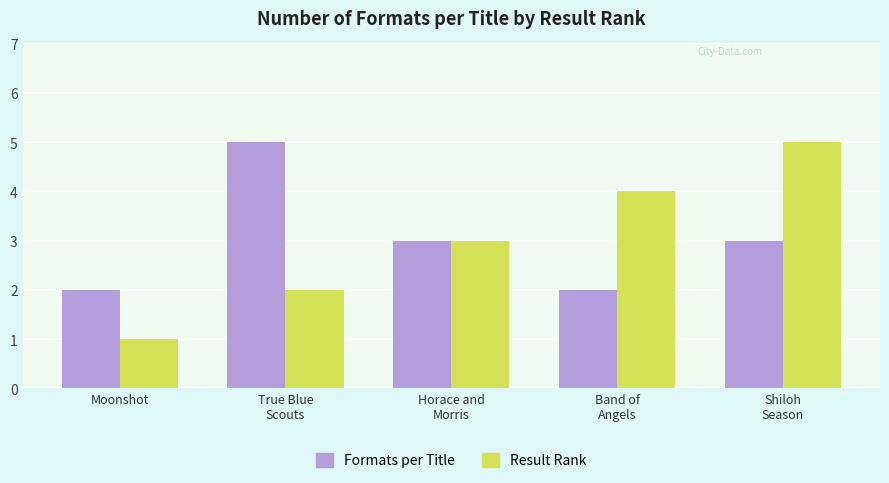

Reading right to left, extract all data points from this chart.

Formats per Title: 3	2	3	5	2
Result Rank: 5	4	3	2	1